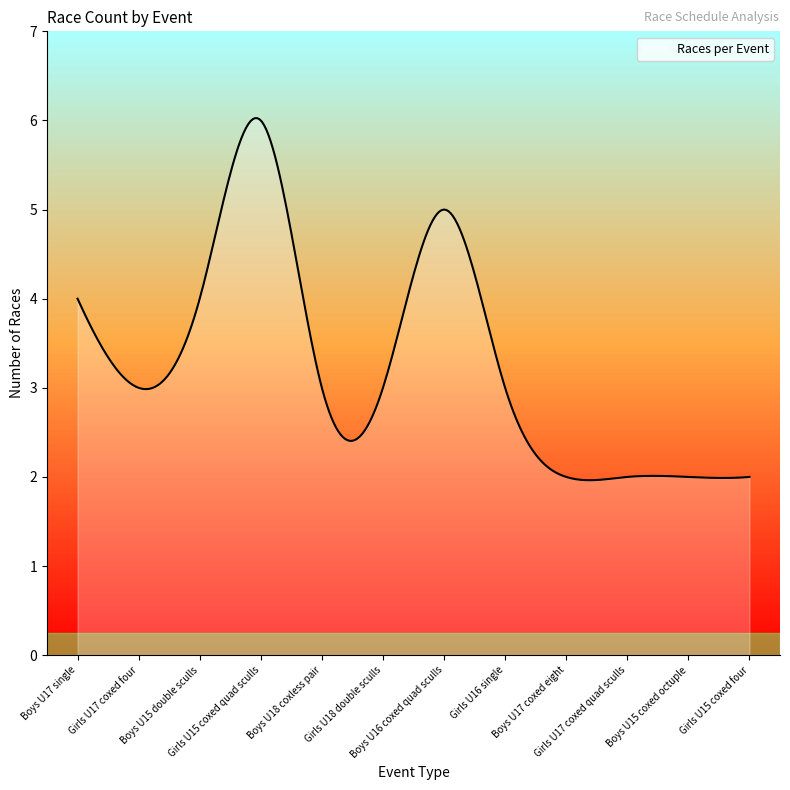

What is the difference between the maximum and minimum values?

4.1